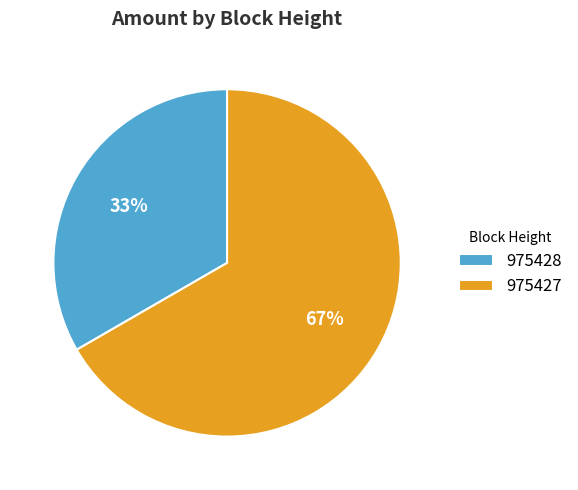

Which category accounts for the majority?

975427